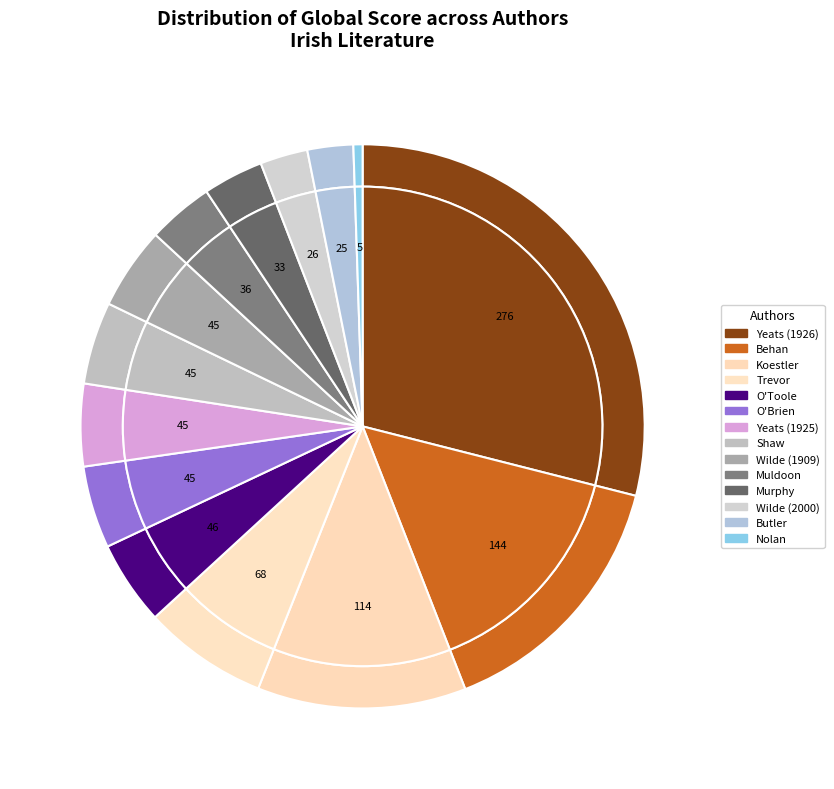

Is it true that William Butler Yeats (1926) is 34% of the pie?

False